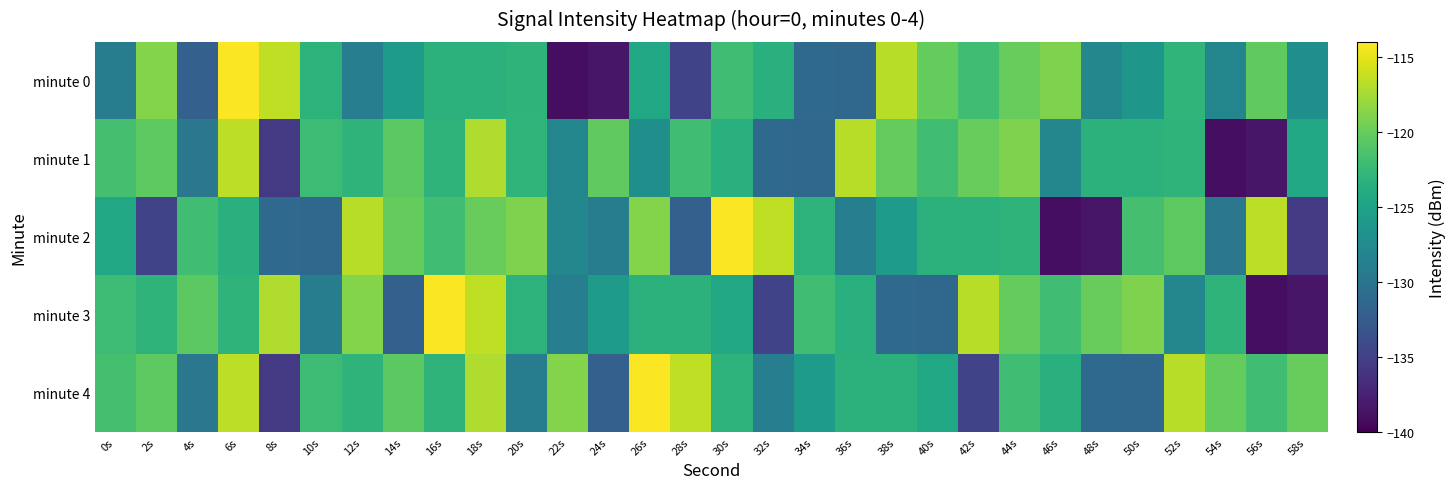

Rank the series by their maximum value, from lowest to highest.

minute 1, minute 0, minute 2, minute 3, minute 4